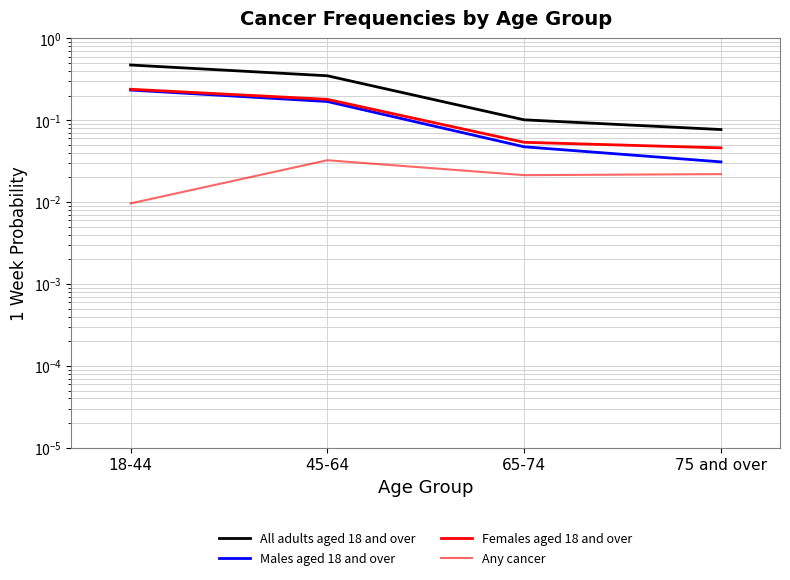

At which category does the chart reach its minimum across all series?

18-44